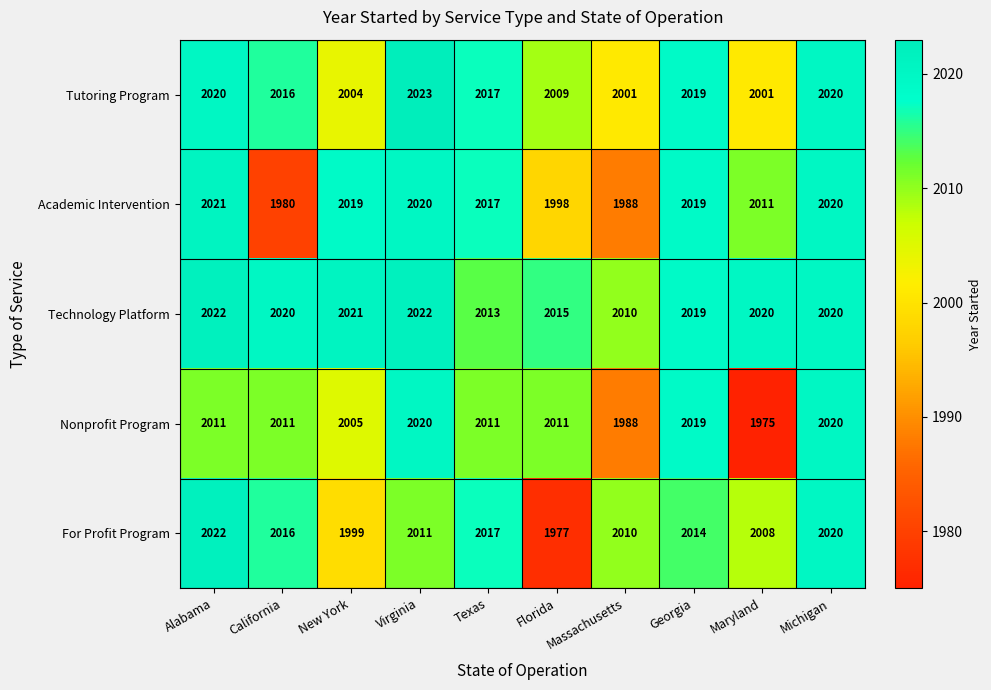

At New York, list the series in order from largest to smallest.

Technology Platform, Academic Intervention, Nonprofit Program, Tutoring Program, For Profit Program